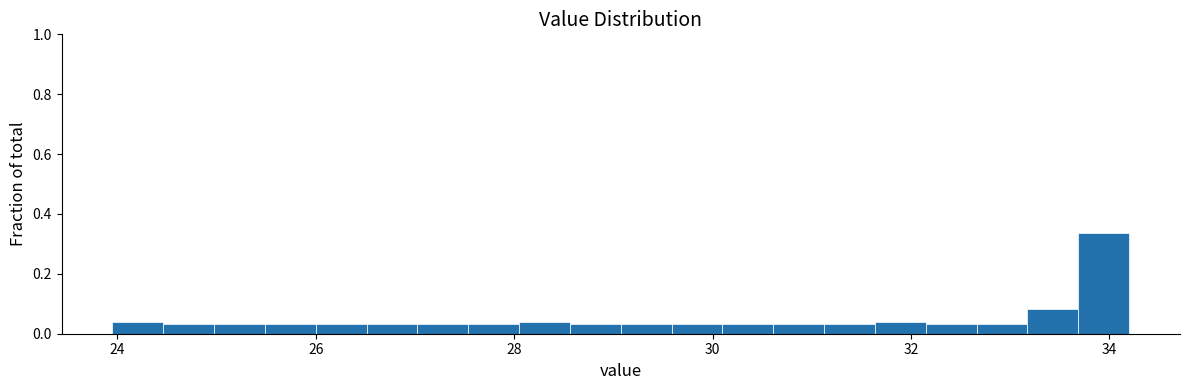

Around what value on the x-axis is the tallest bar? Give the approximate position of its centre, as read against the axis.

34.0